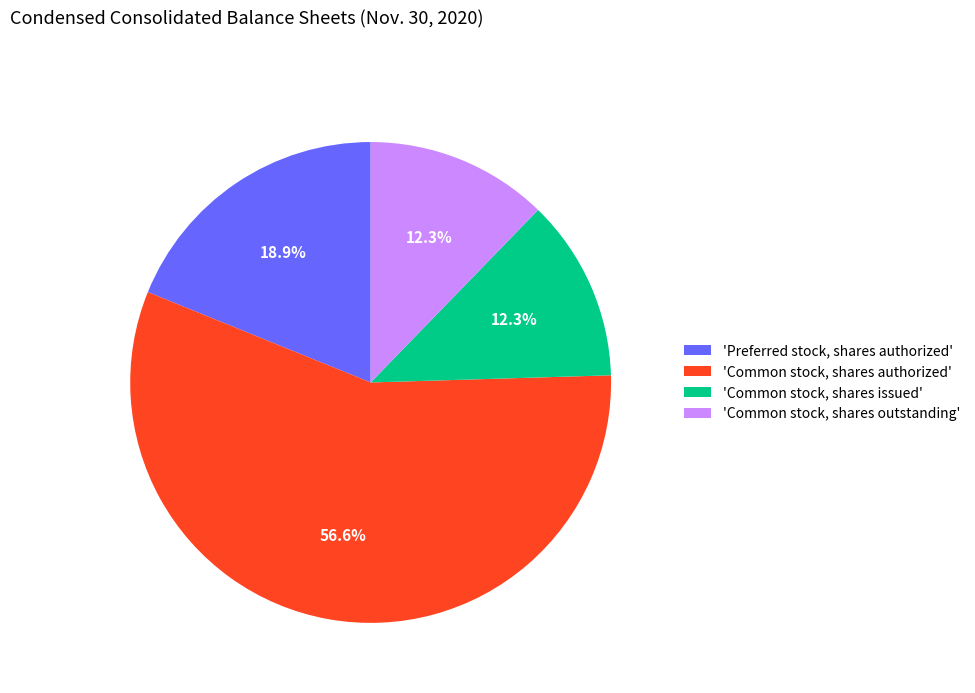

Which has a higher value, 'Common stock, shares authorized' or 'Common stock, shares outstanding'?

'Common stock, shares authorized'